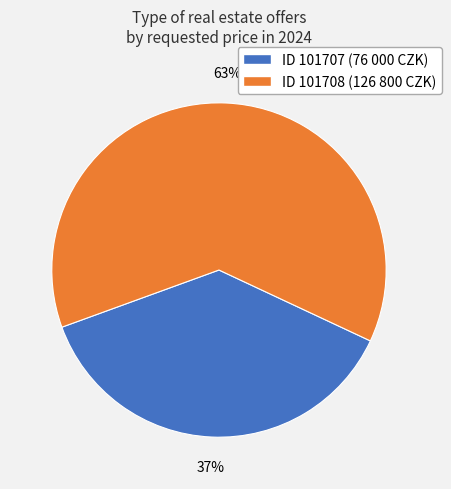

Is there any slice that represents more than half of the pie?

Yes